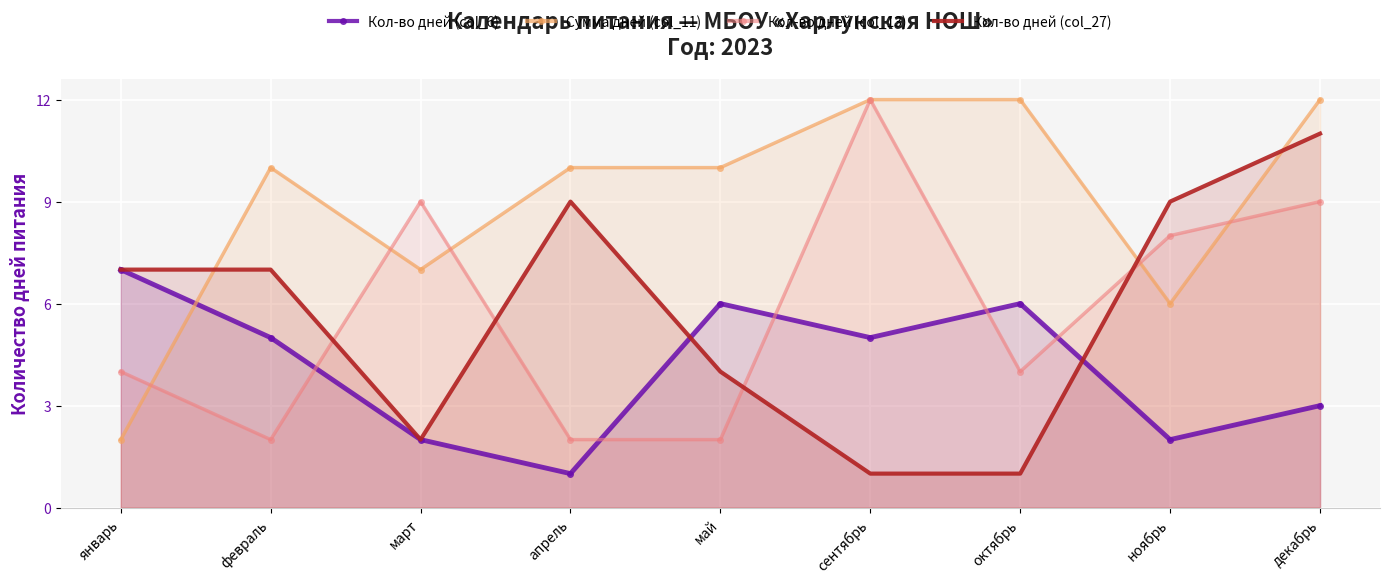

What is the difference between the second highest and second lowest values in the Кол-во дней (col_27) series?

8